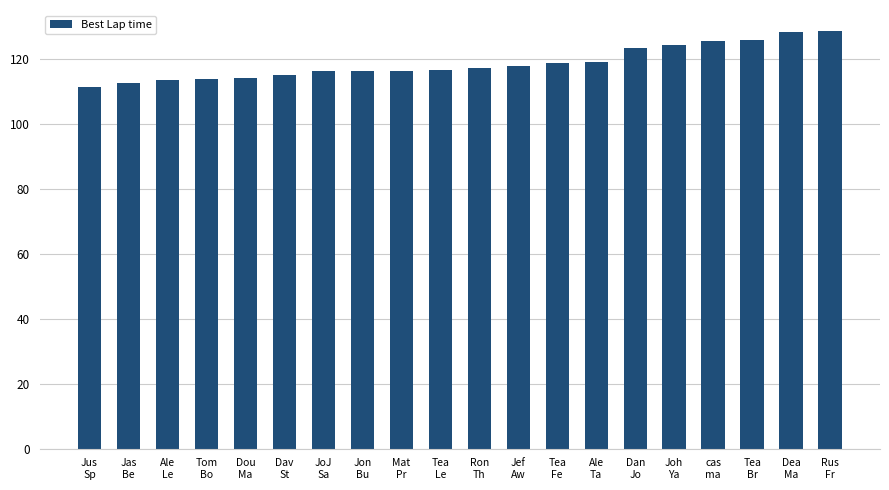

How many bars are there in total?

20